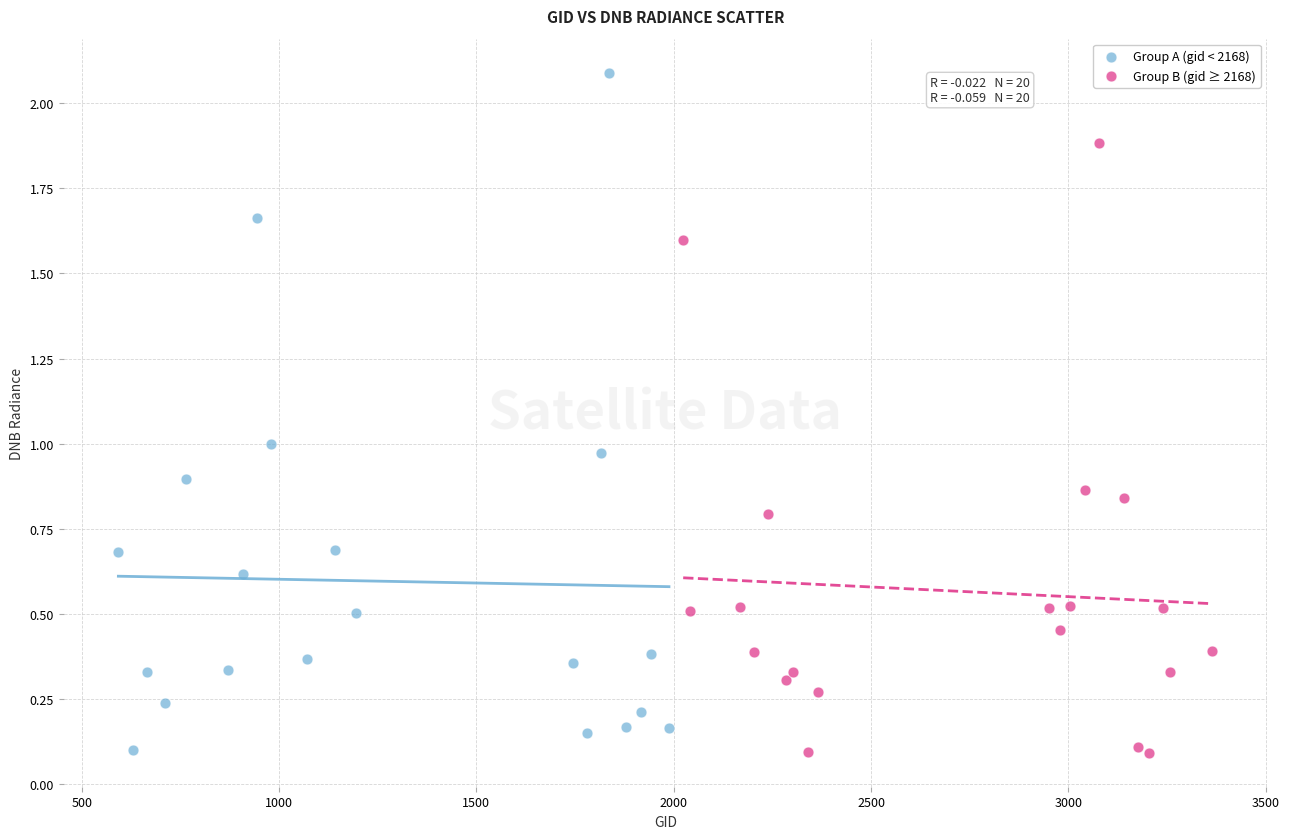

Which series contains the highest Y value?

Group A (gid < 2168)